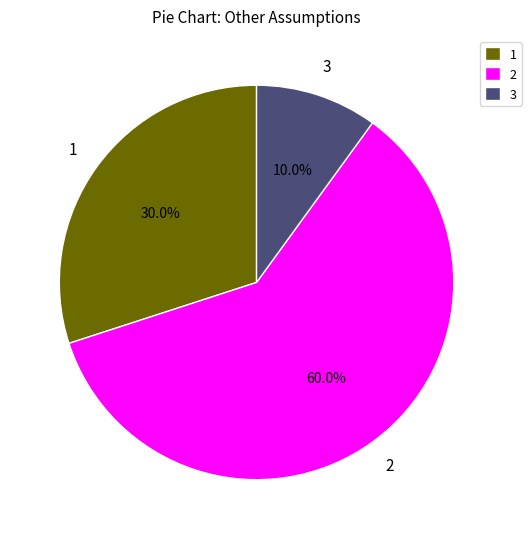

How many slices are in this pie chart?

3